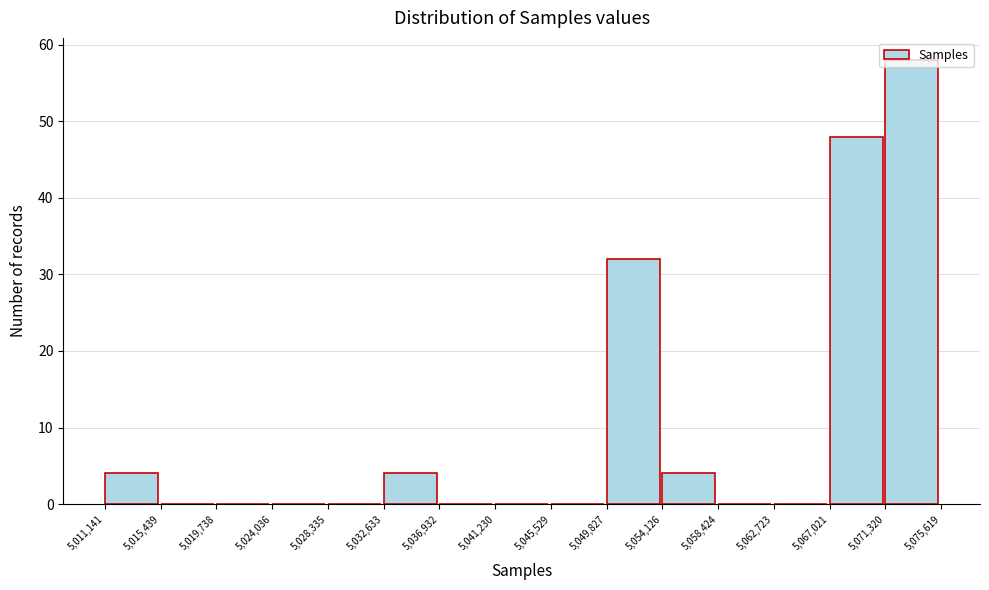

How tall is the bar that spans 5,032,633 to 5,036,932 on the x-axis? The values are not printed on the chart, so give them approximately, as read against the axis.

4